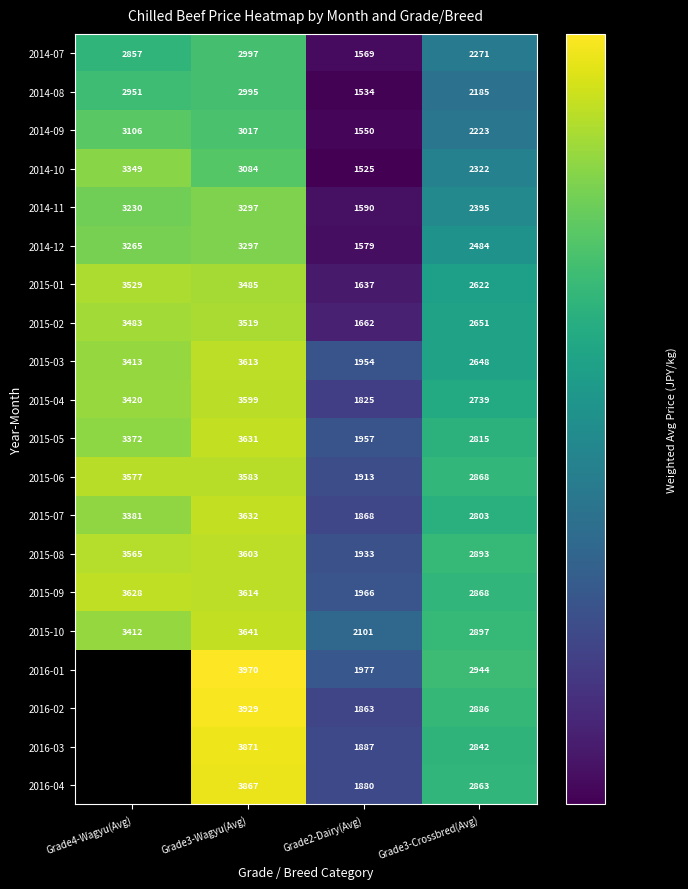

Is it true that 2014-07 equals 5234.4 at Grade3-Wagyu(Avg)?

False